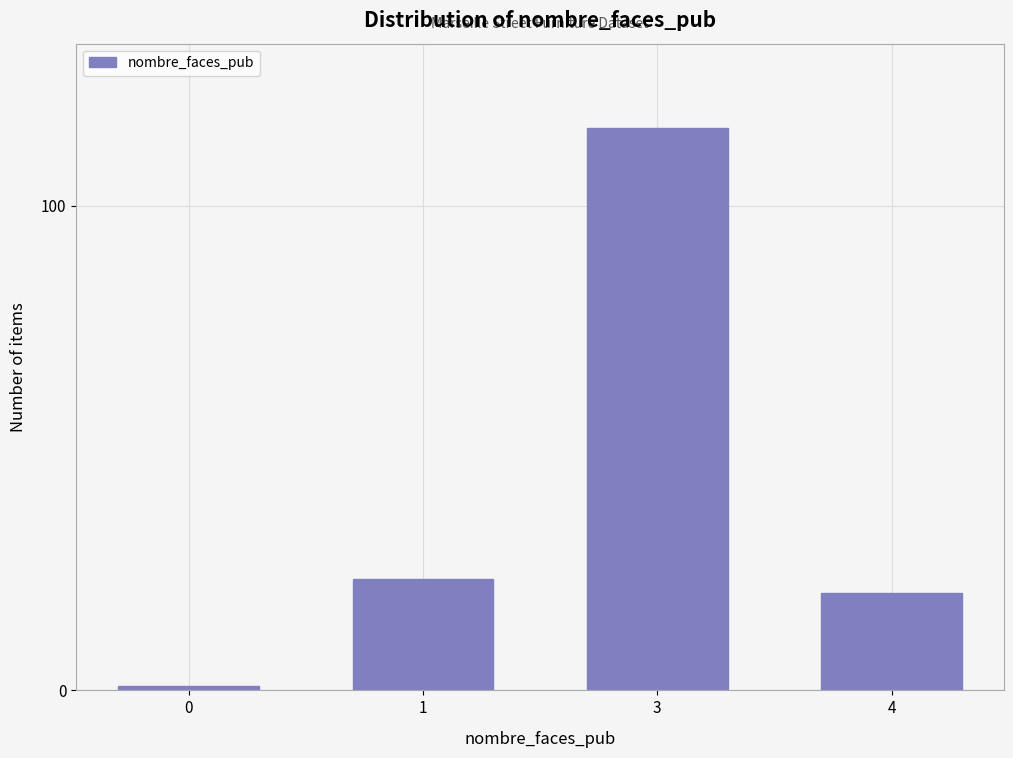

Reading left to right, list all the values displayed in this chart.

1	23	116	20